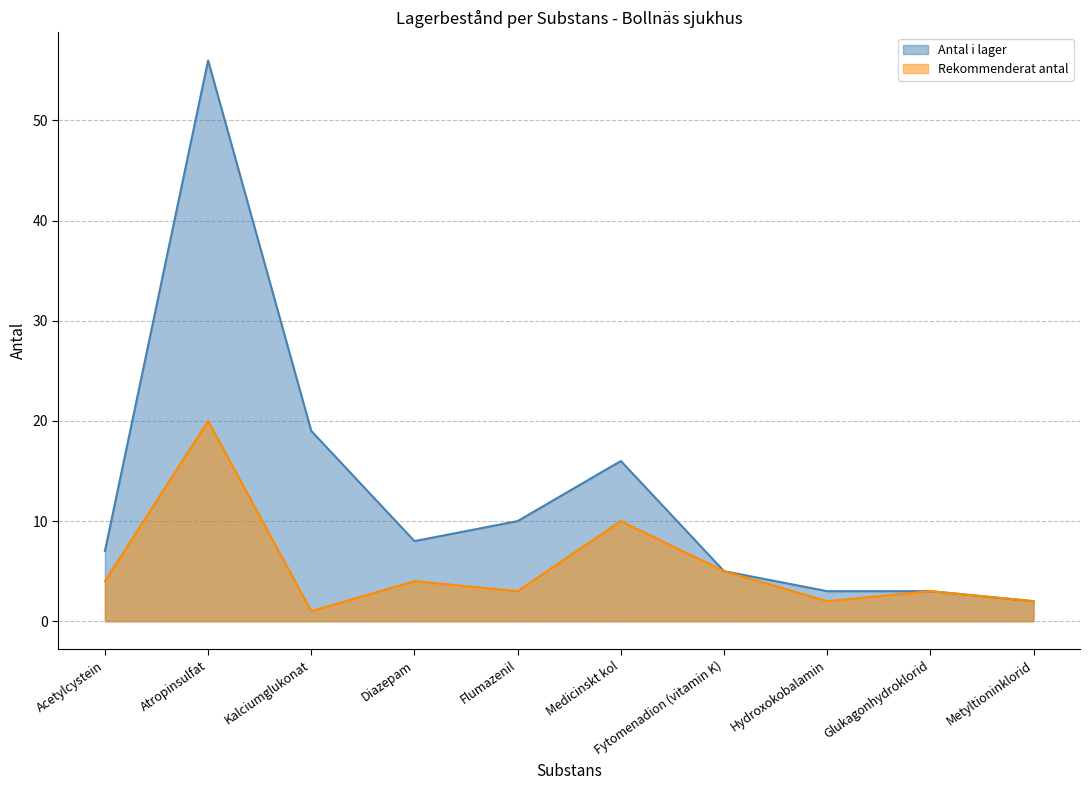

Rank the series at Hydroxokobalamin from highest to lowest value.

Antal i lager, Rekommenderat antal